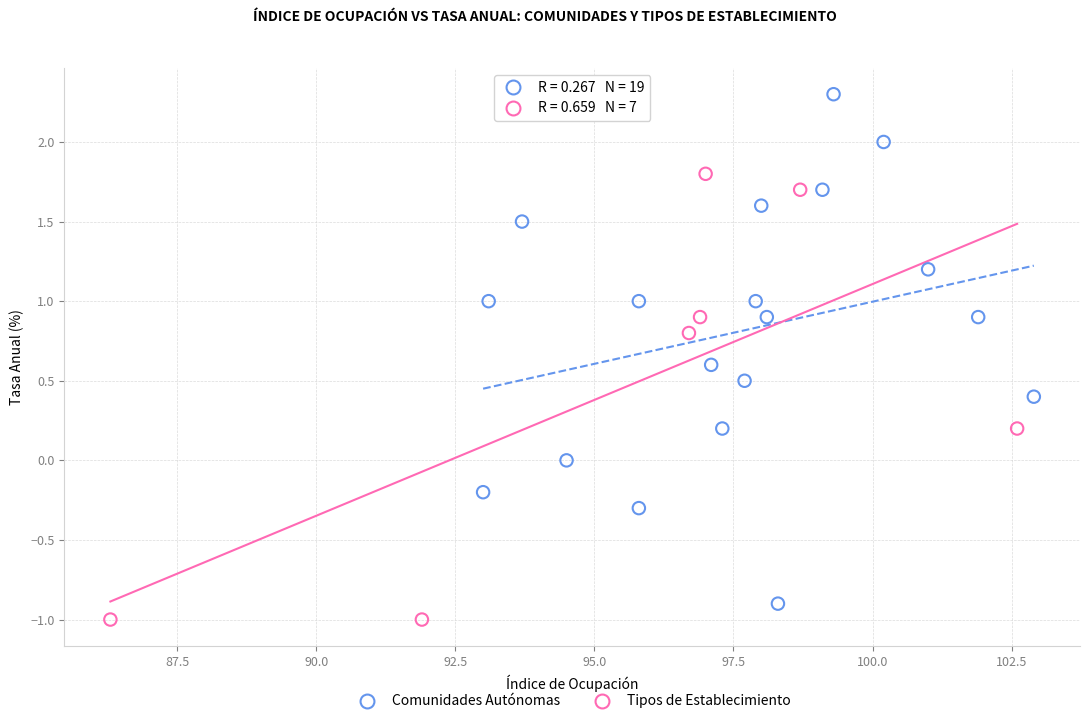

Which series reaches the maximum Y coordinate?

Comunidades Autónomas